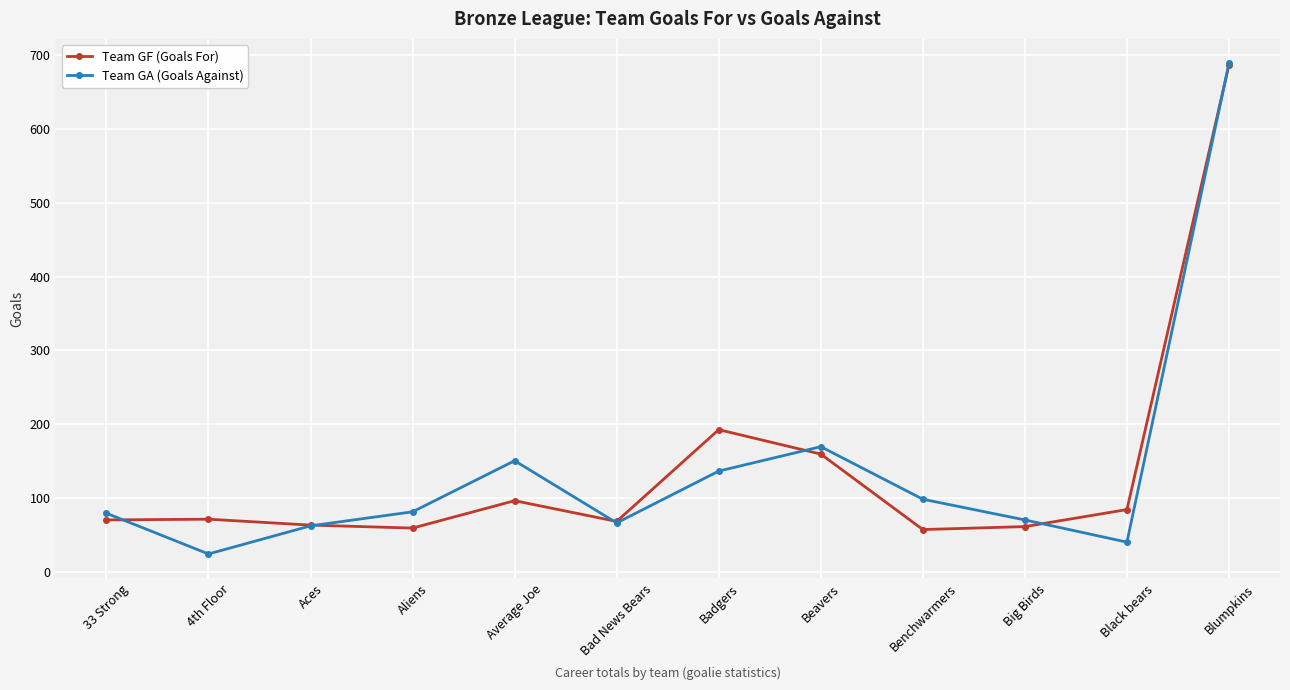

At which category does Team GA (Goals Against) reach its first local valley?

4th Floor